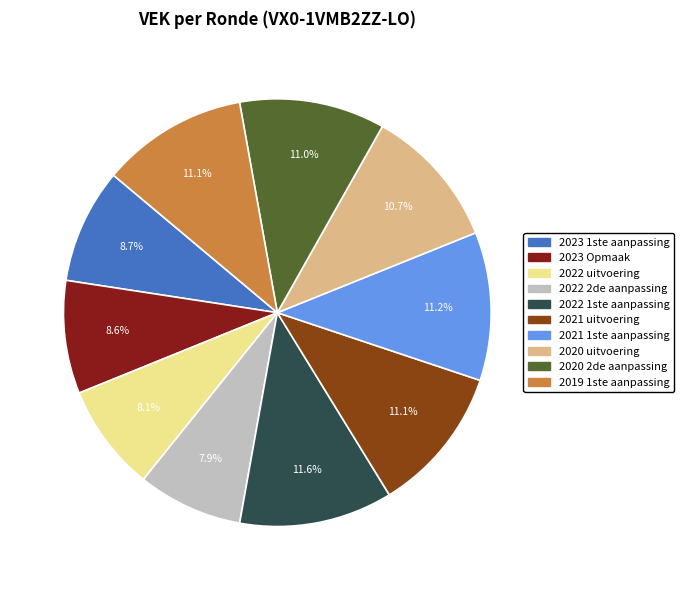

The 2021 uitvoering slice represents 1% of the pie. True or false?

False